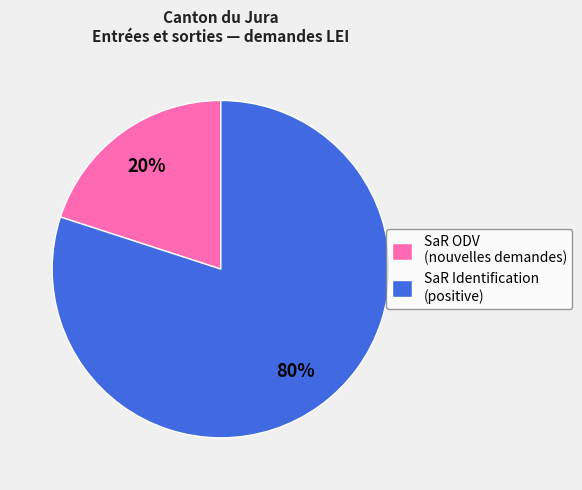

True or false: SaR ODV (nouvelles demandes) accounts for 20% of the total.

True